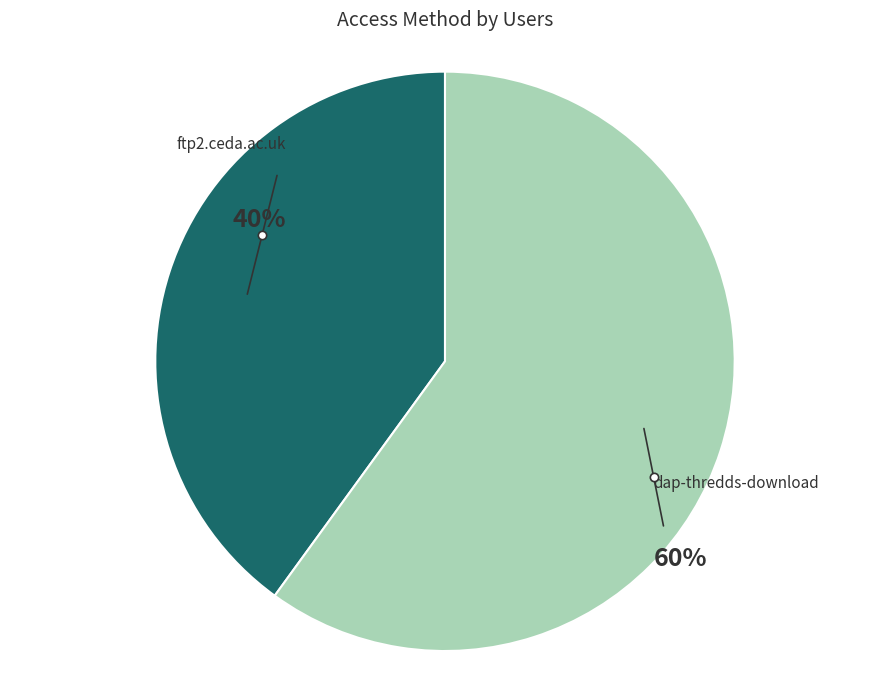

Approximately how many times larger is the value at ftp2.ceda.ac.uk compared to dap-thredds-download?

0.7